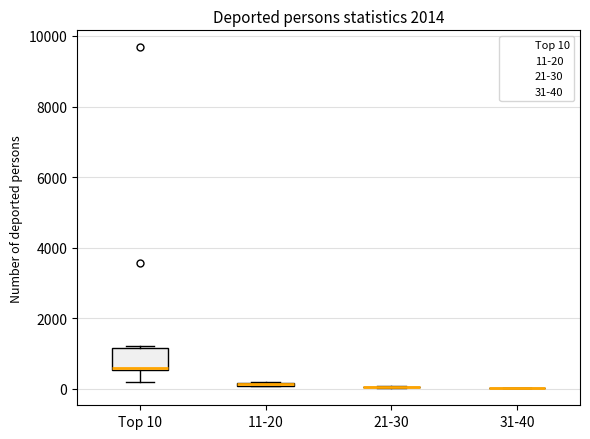

Which box is the tallest, from its lower edge to its upper edge?

Top 10